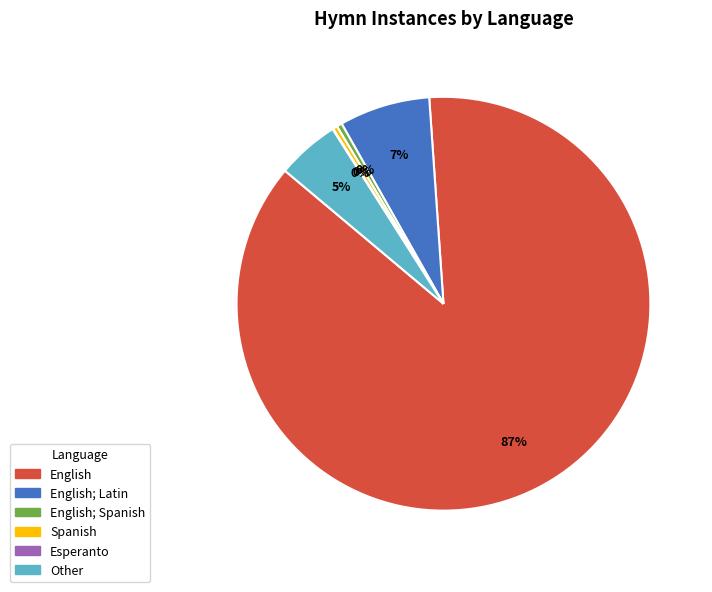

What percentage is the English; Latin slice, to the nearest percent?

7%